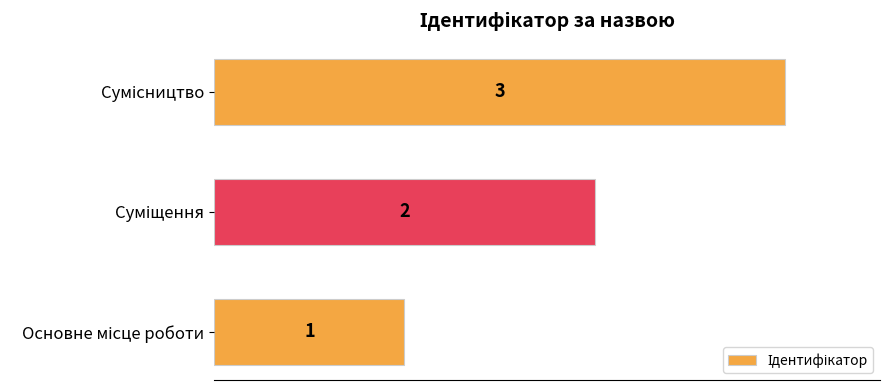

Are the bars horizontal?

Yes